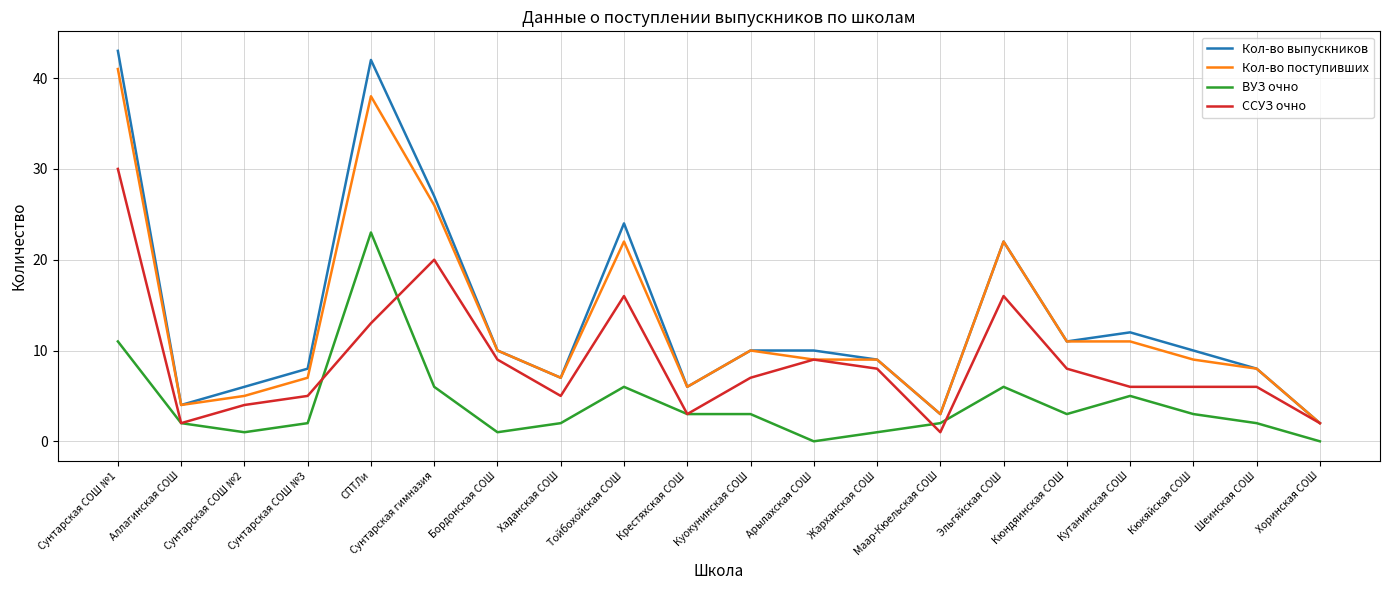

The ССУЗ очно series shows 16 at Эльгяйская СОШ. True or false?

True